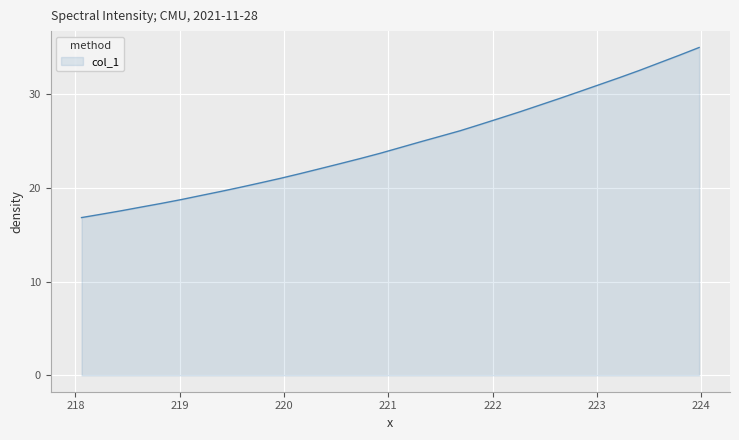

What is the greatest value displayed?

35.0